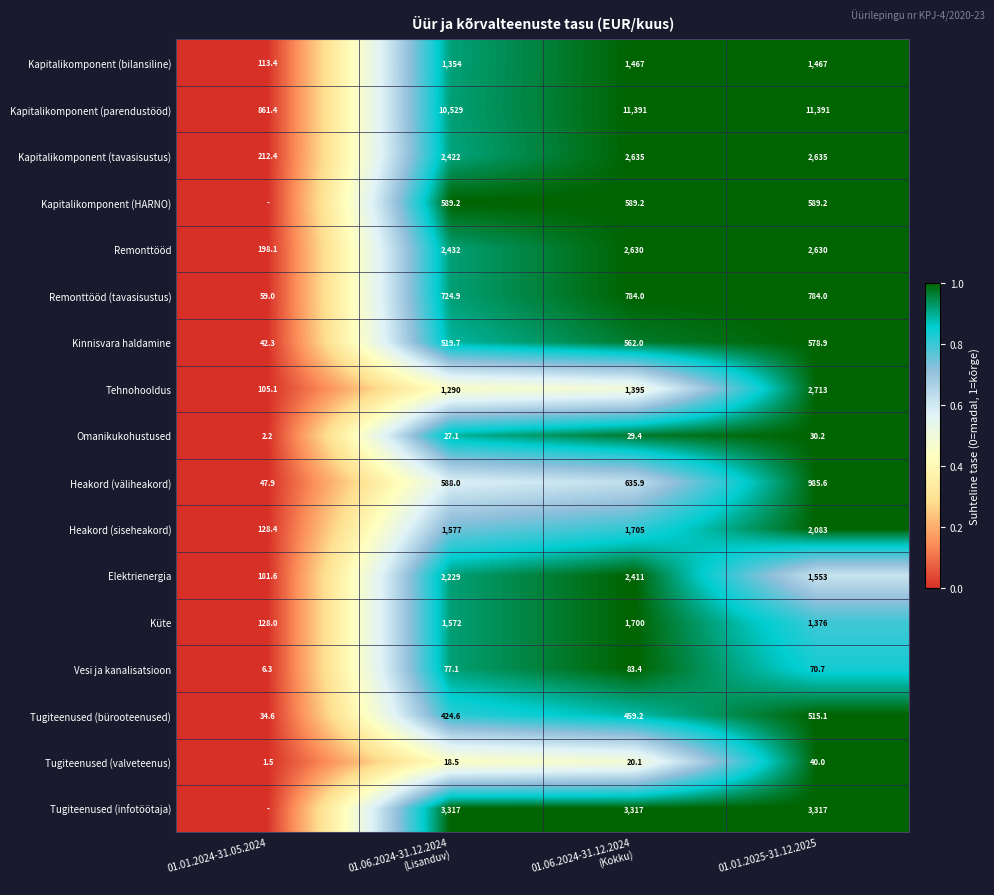

The Remonttööd series shows 3900.7 at 01.01.2025-31.12.2025. True or false?

False